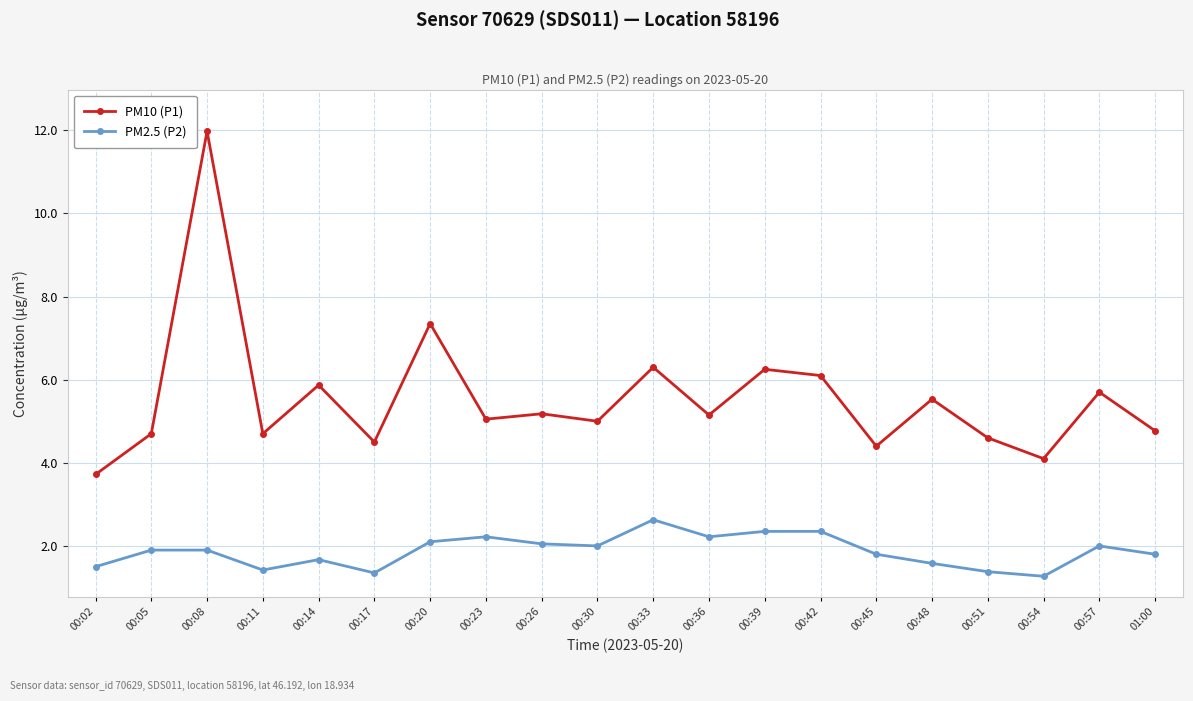

Where does the PM10 (P1) series first go above 5?

00:08